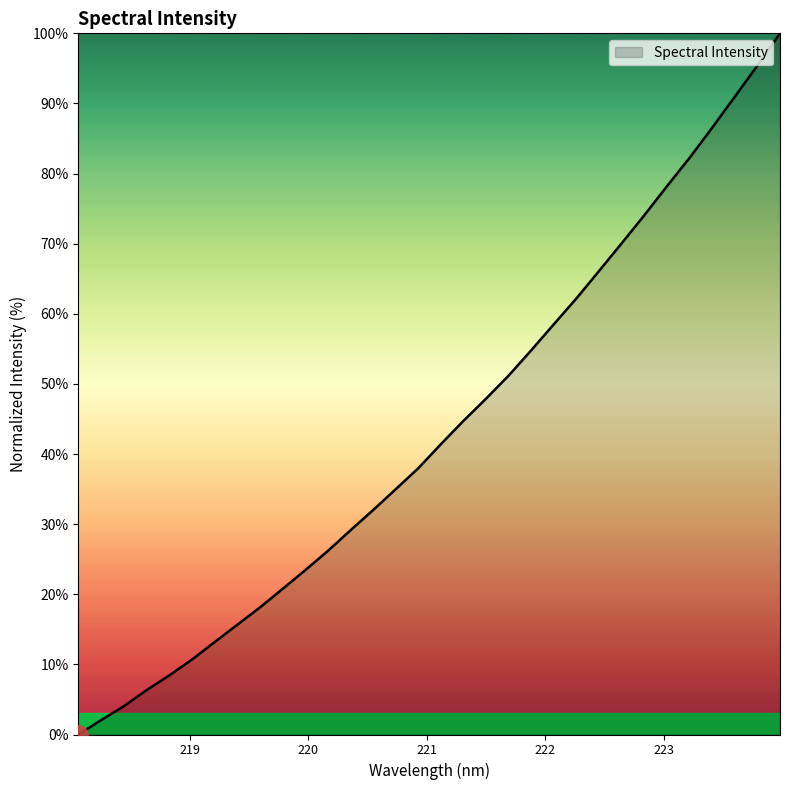

Does the chart display data point markers on the line(s)?

No